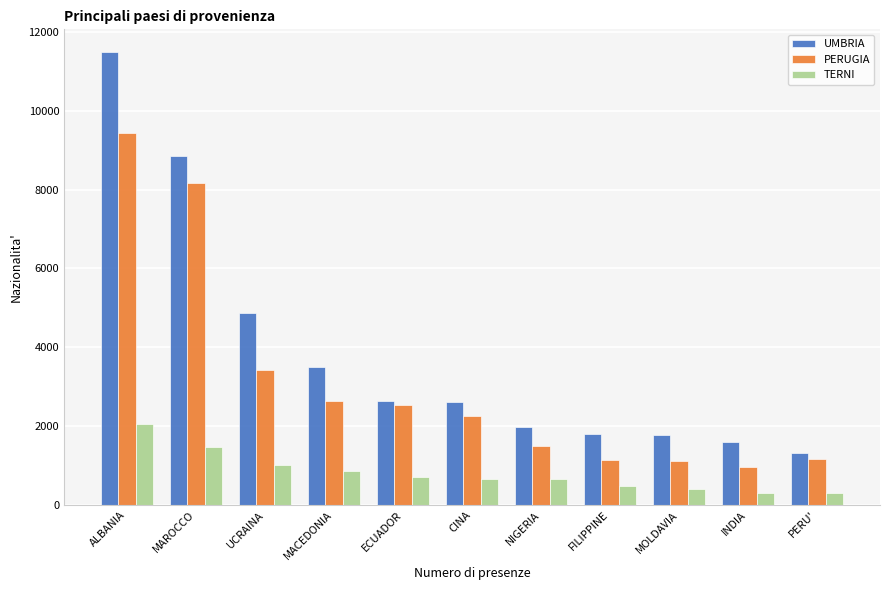

List the series in order of their peak value, lowest first.

TERNI, PERUGIA, UMBRIA